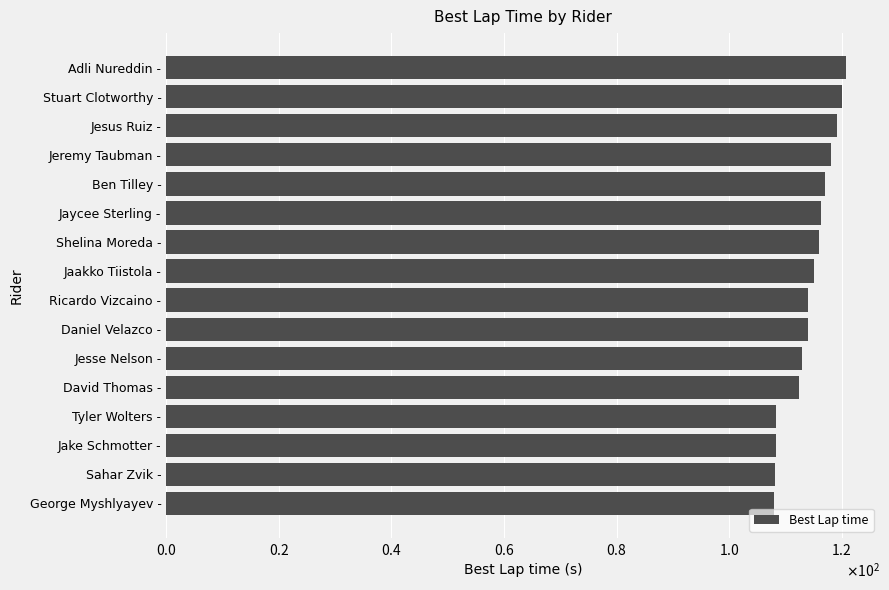

Does the chart contain any negative values?

No